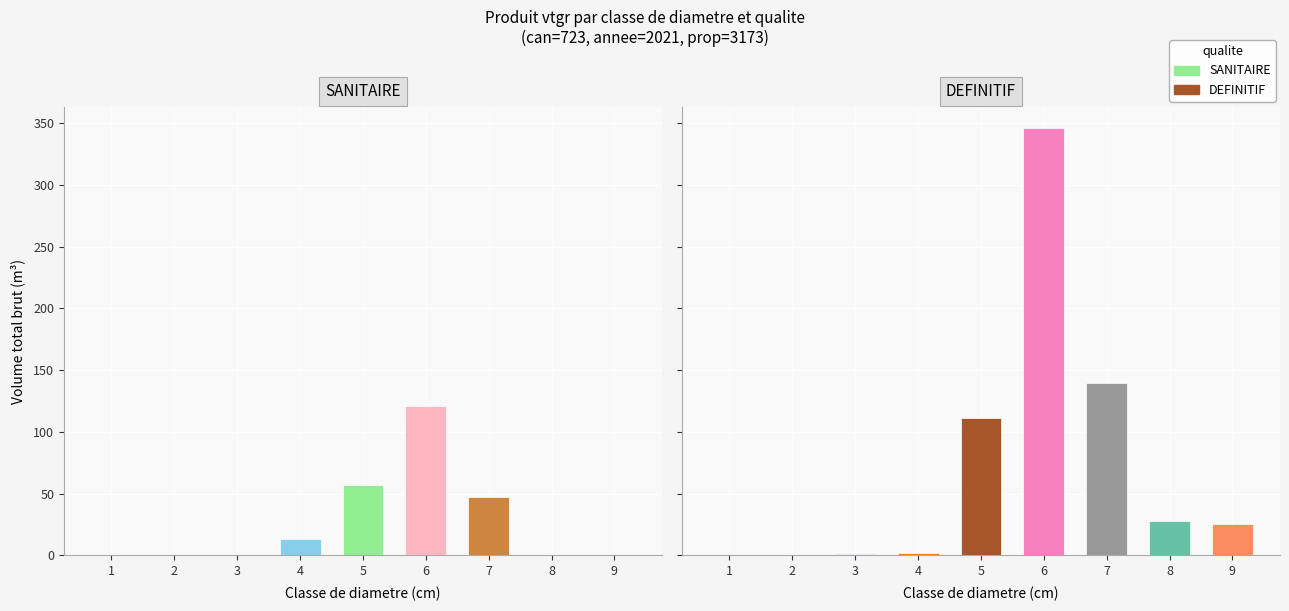

How many values in the DEFINITIF series are below 25?

4